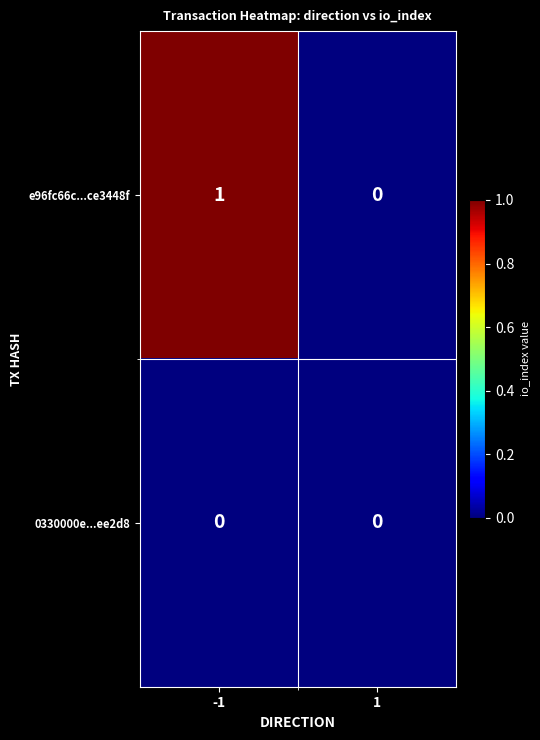

Which series has the widest spread of values?

e96fc66c...ce3448f